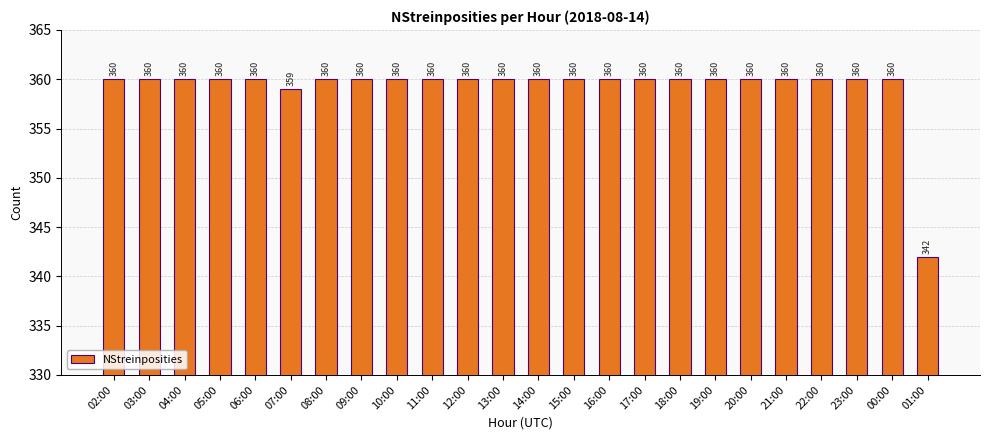

Is it true that the value at 07:00 is 359?

True